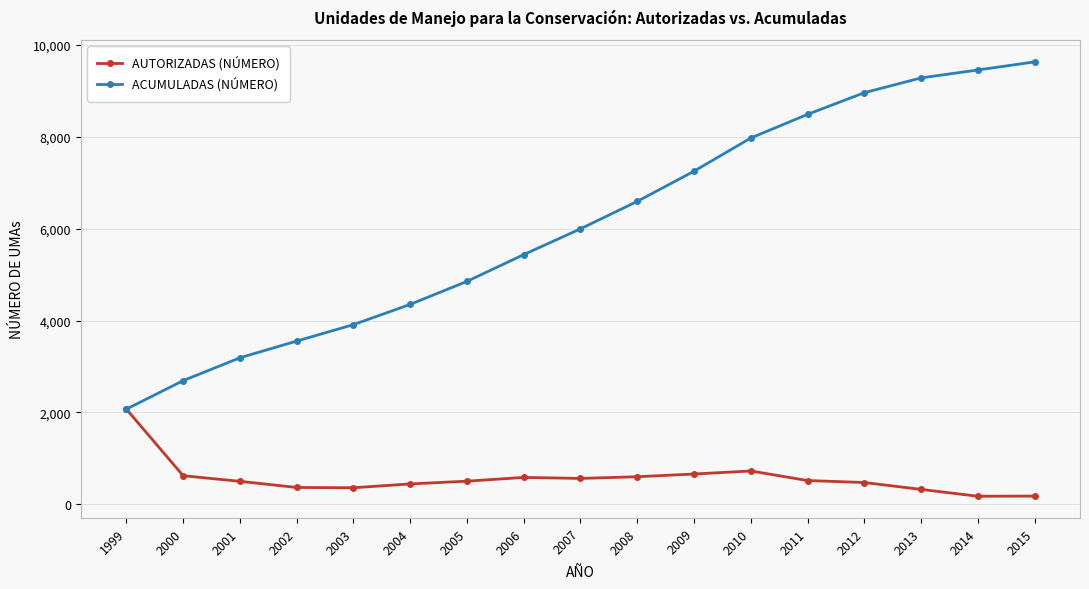

Does the chart display data point markers on the line(s)?

Yes